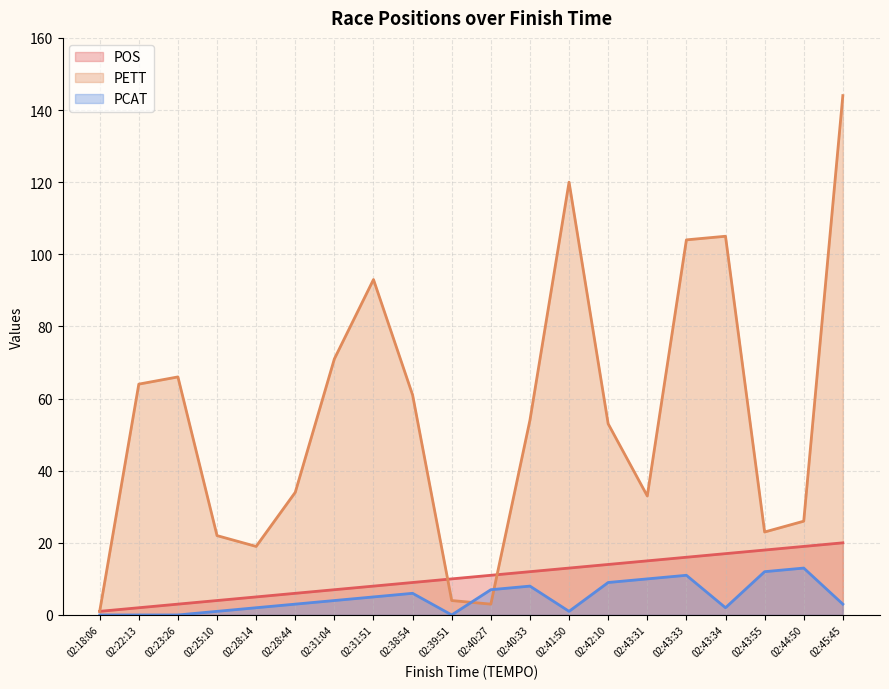

At which label does POS first exceed 11?

02:40:33